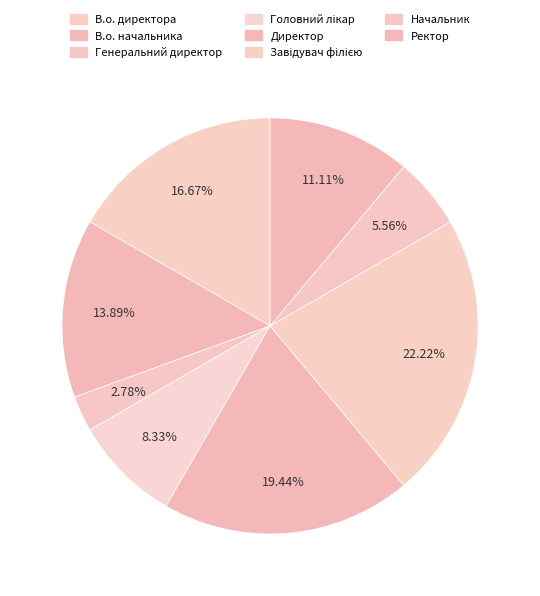

What is the change in value from Завідувач філією to Начальник?

-6